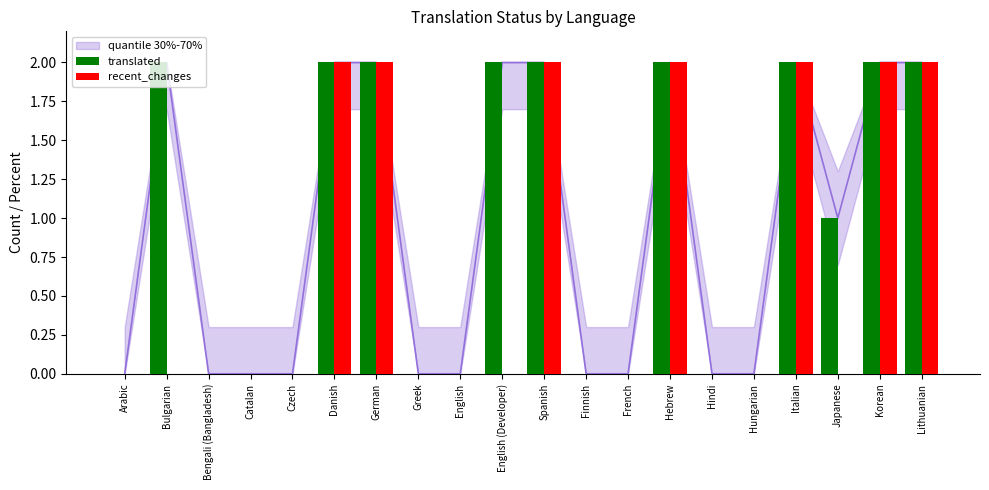

Does the chart contain stacked bars?

No